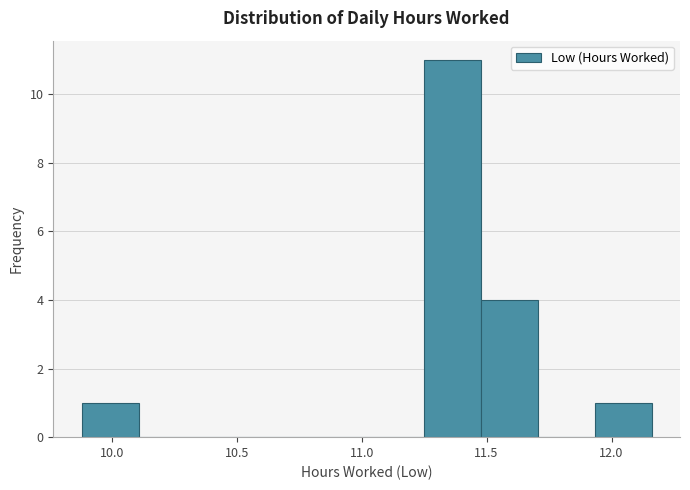

Reading left to right, transcribe this chart: for each bar, give the range it covers on the x-axis and its height. Neither the bar edges nor the heights are printed on the chart, so give them approximately, as read against the axes.

9.90 to 10.10: 1
10.10 to 10.35: 0
10.35 to 10.55: 0
10.55 to 10.80: 0
10.80 to 11.00: 0
11.00 to 11.25: 0
11.25 to 11.50: 11
11.50 to 11.70: 4
11.70 to 11.95: 0
11.95 to 12.15: 1